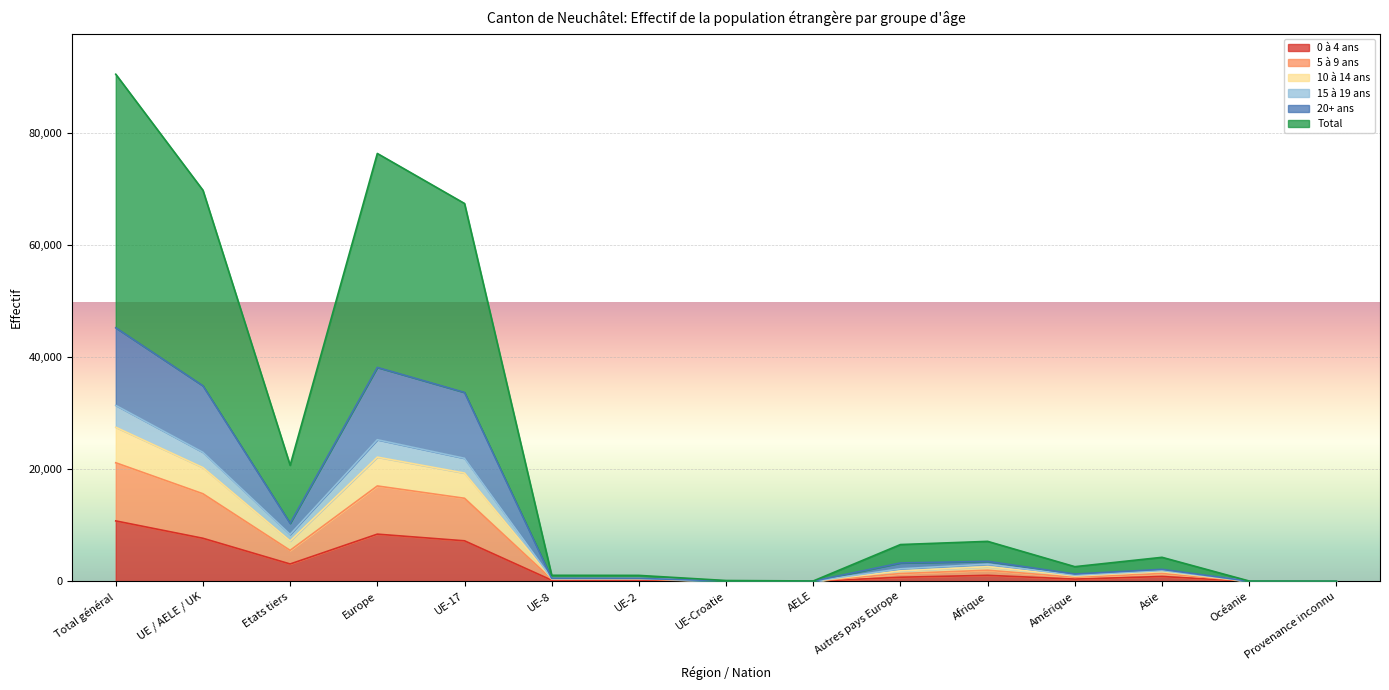

What position from the left is Autres pays Europe?

10